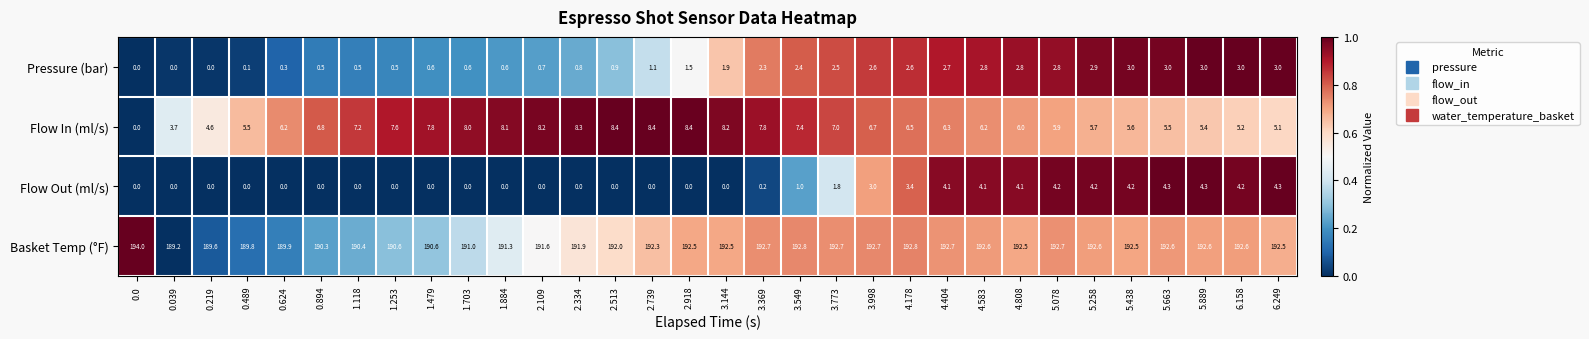

How many data points in Flow Out (ml/s) are above 0?

15